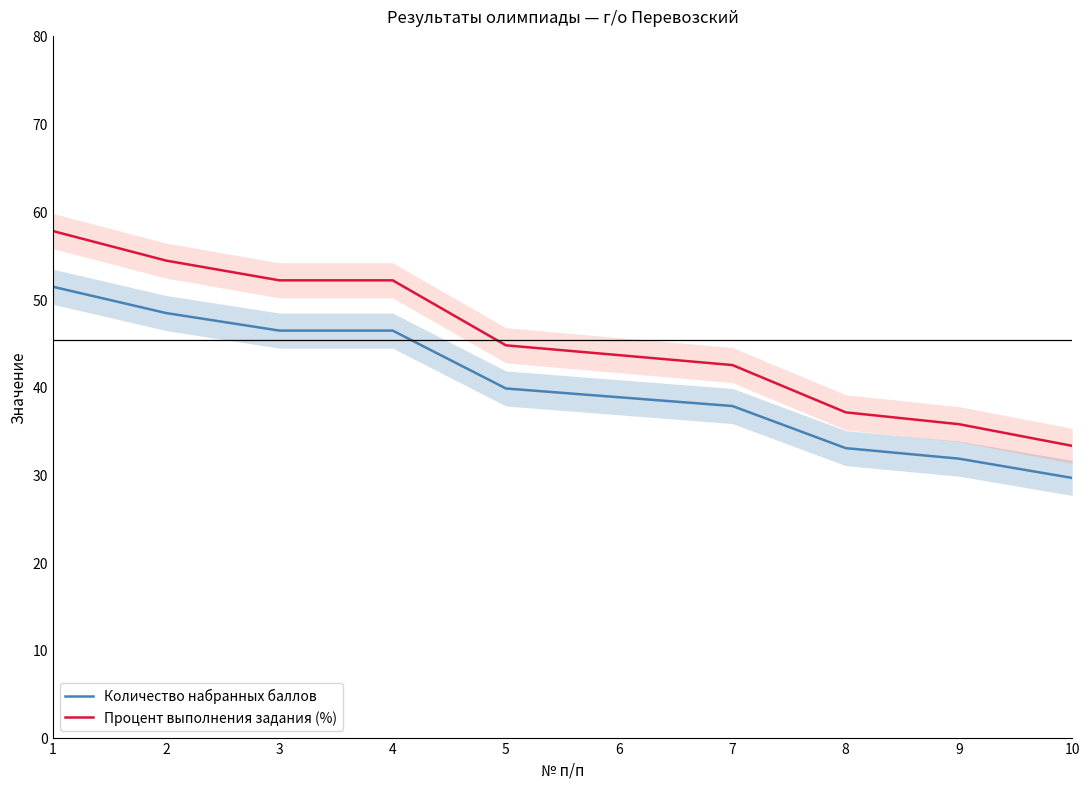

At how many categories does at least one series exceed 38?

7